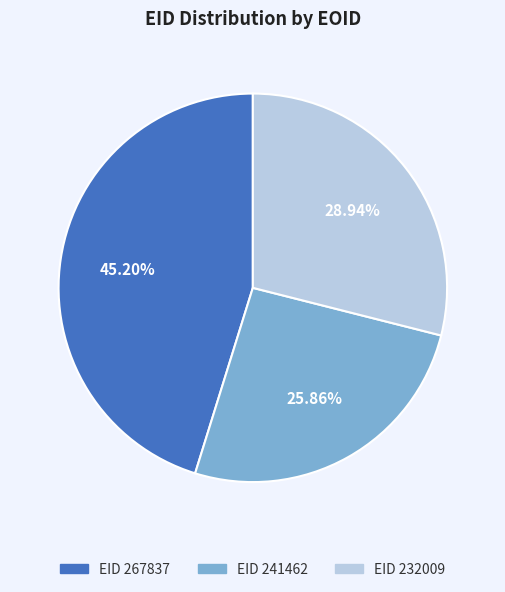

How many slices are in this pie chart?

3